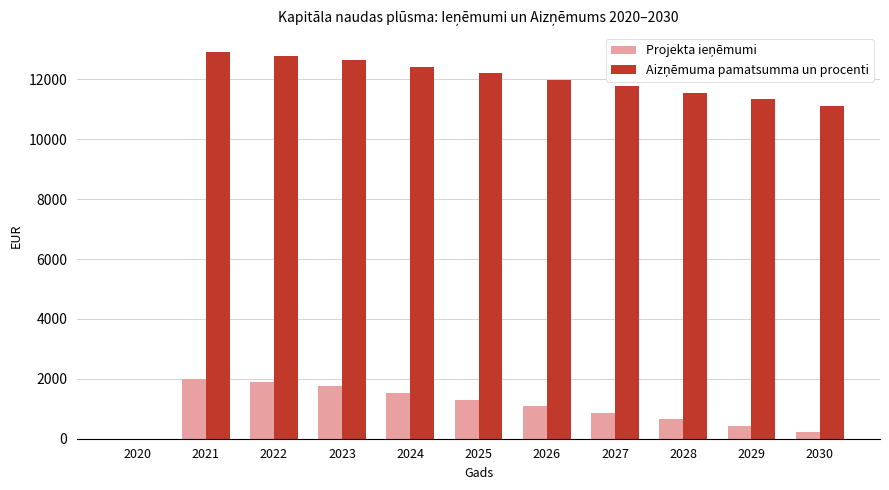

What is the value of the Aizņēmuma pamatsumma un procenti bar at the 11th from the left?

11118